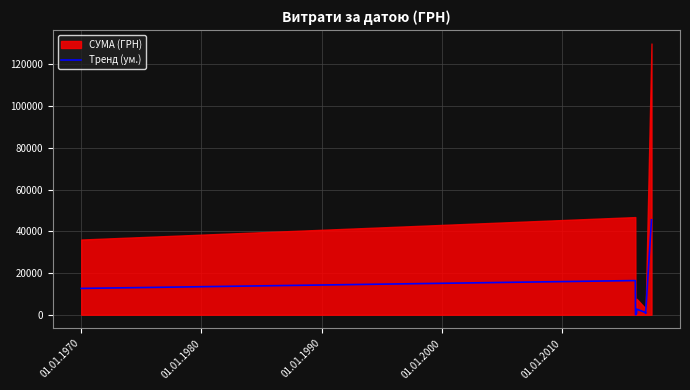

What is the approximate value at 01.01.1970?

12616.1